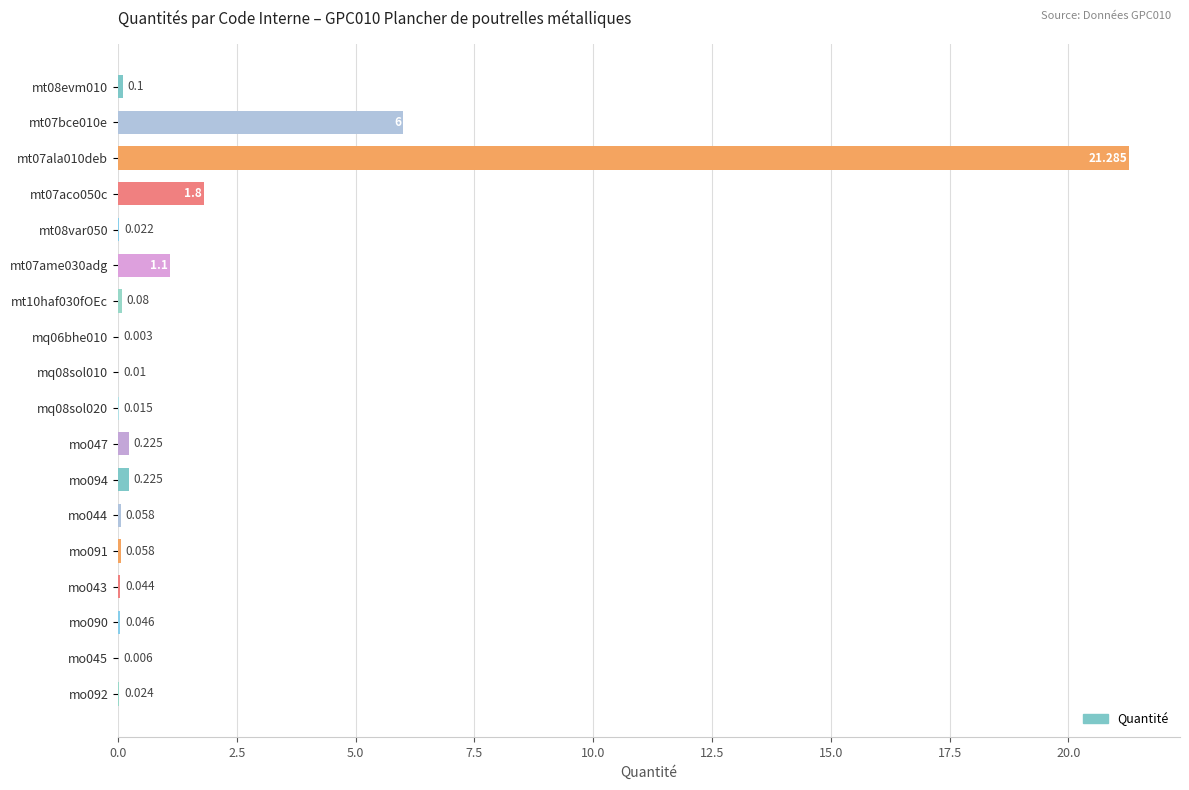

True or false: the data shows 0.0 at mt10haf030fOEc.

False